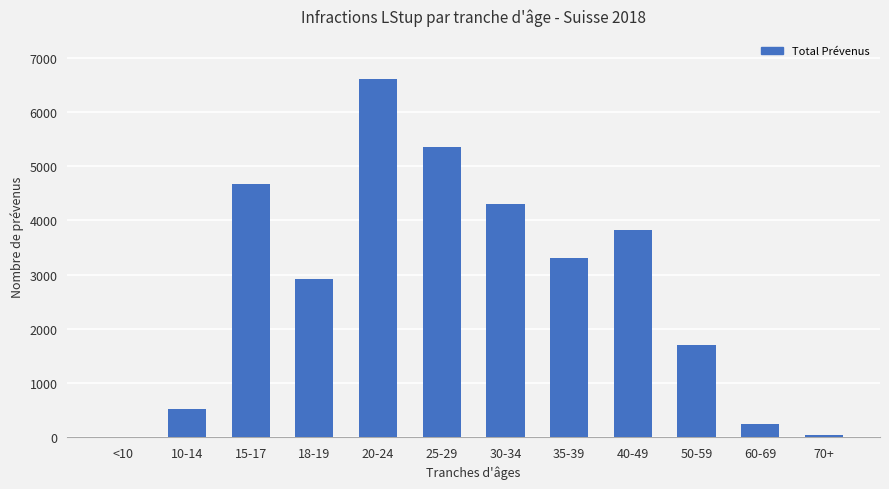

The value at 40-49 is 3817. True or false?

True